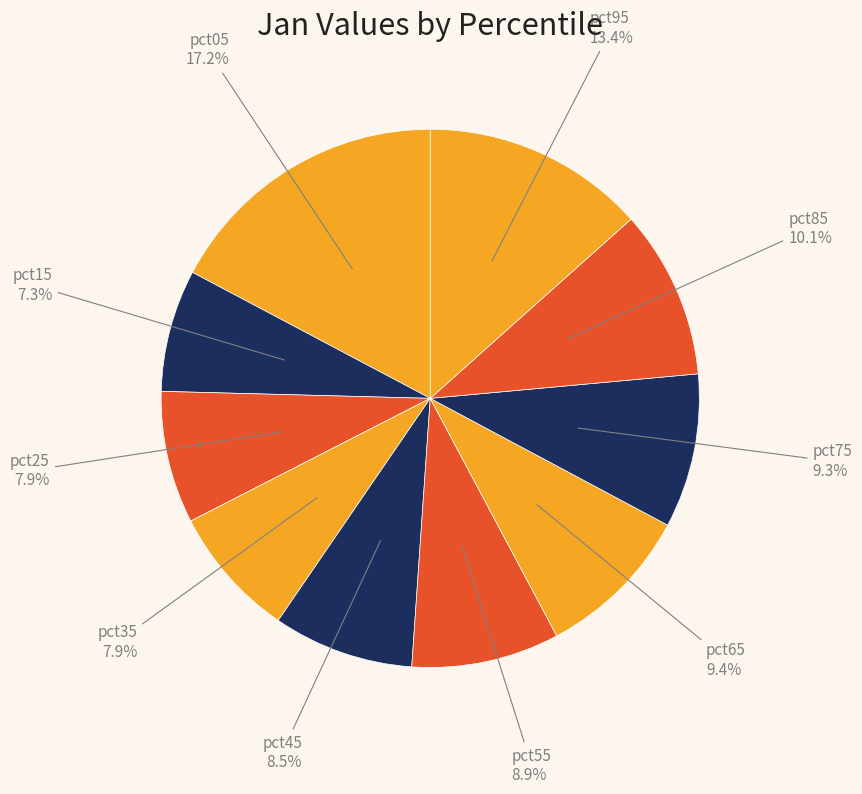

Which slice is the smallest?

pct15